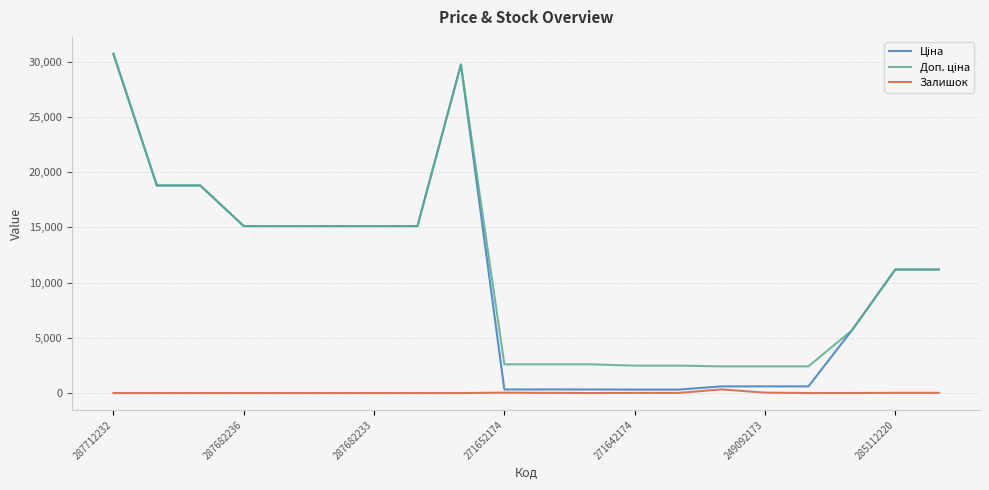

Is this an area chart (filled region under the line)?

No